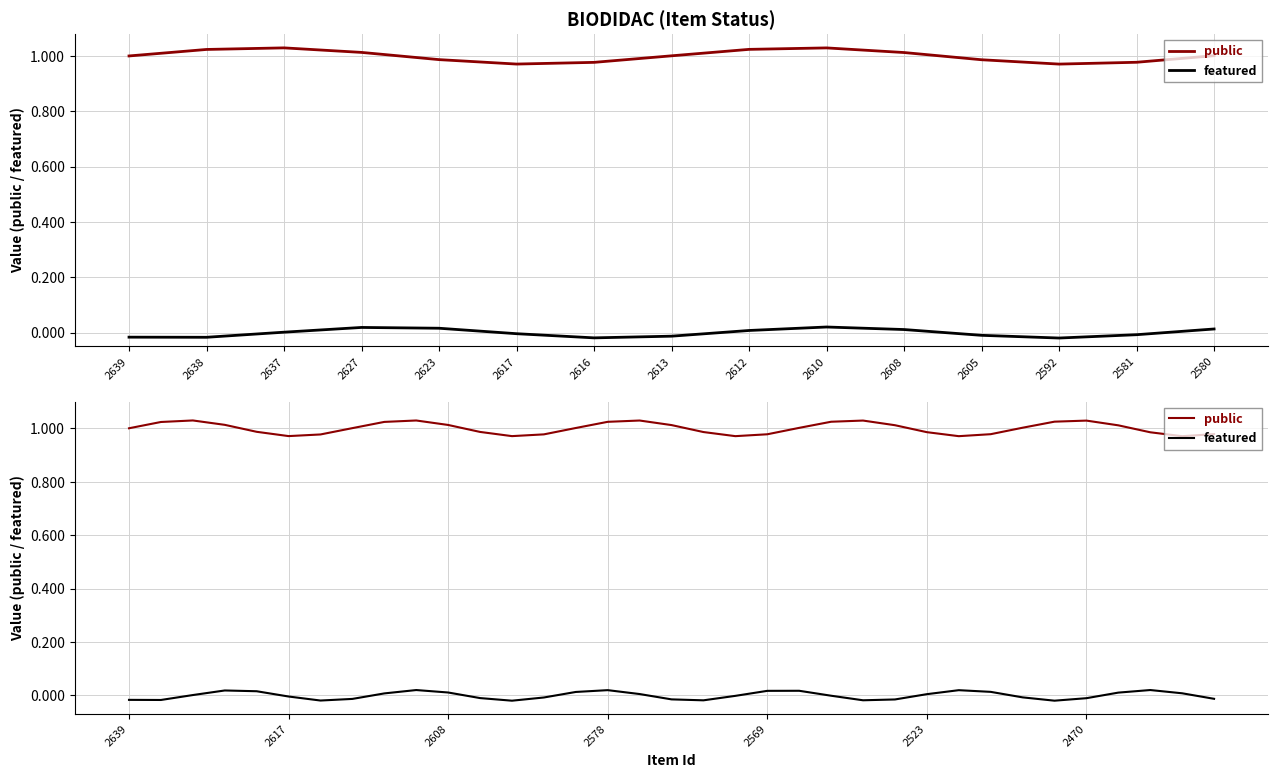

What is the total value across all series at 2612?

1.0